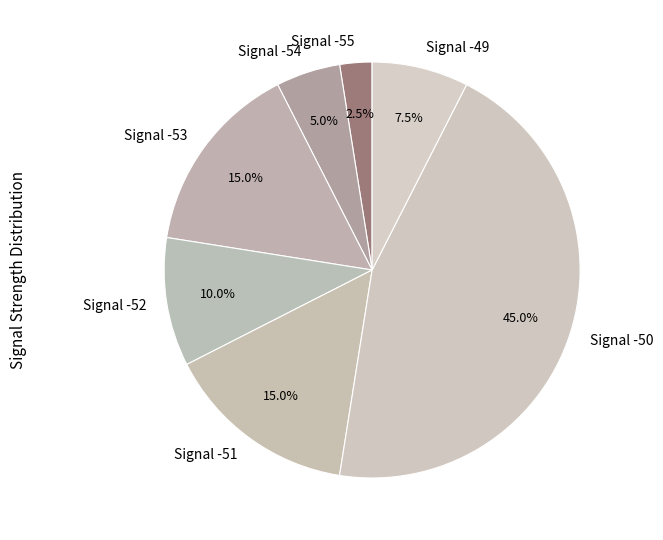

Count the number of slices in the pie.

7